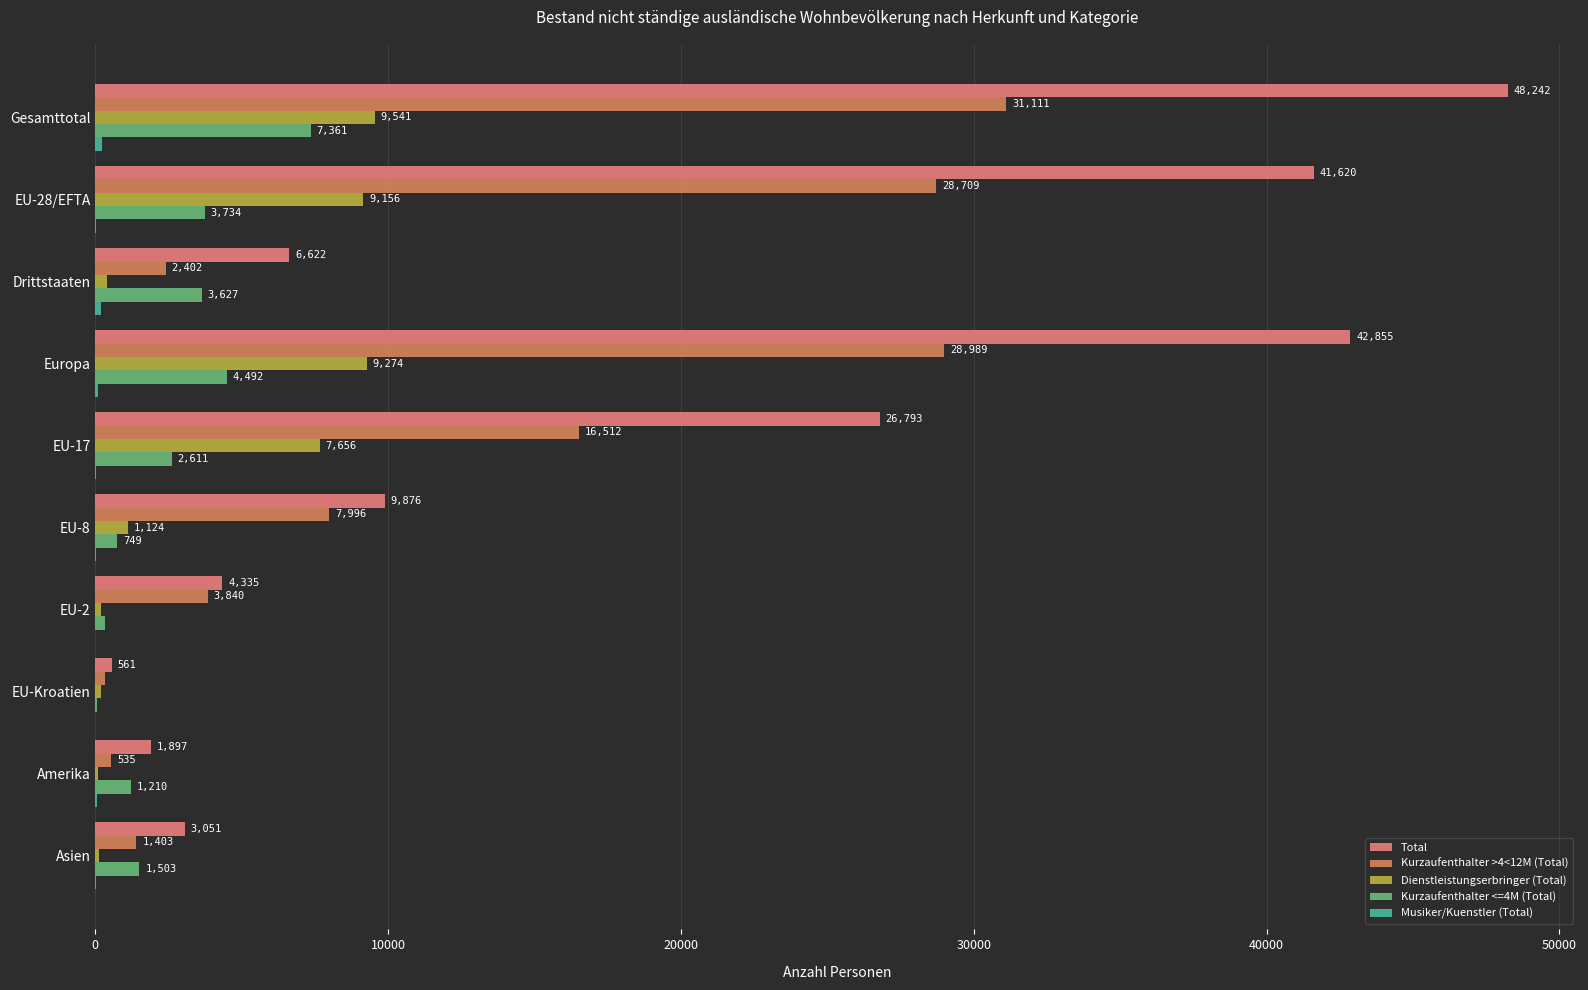

At which label is Kurzaufenthalter <=4M (Total) closest to 3704?

EU-28/EFTA